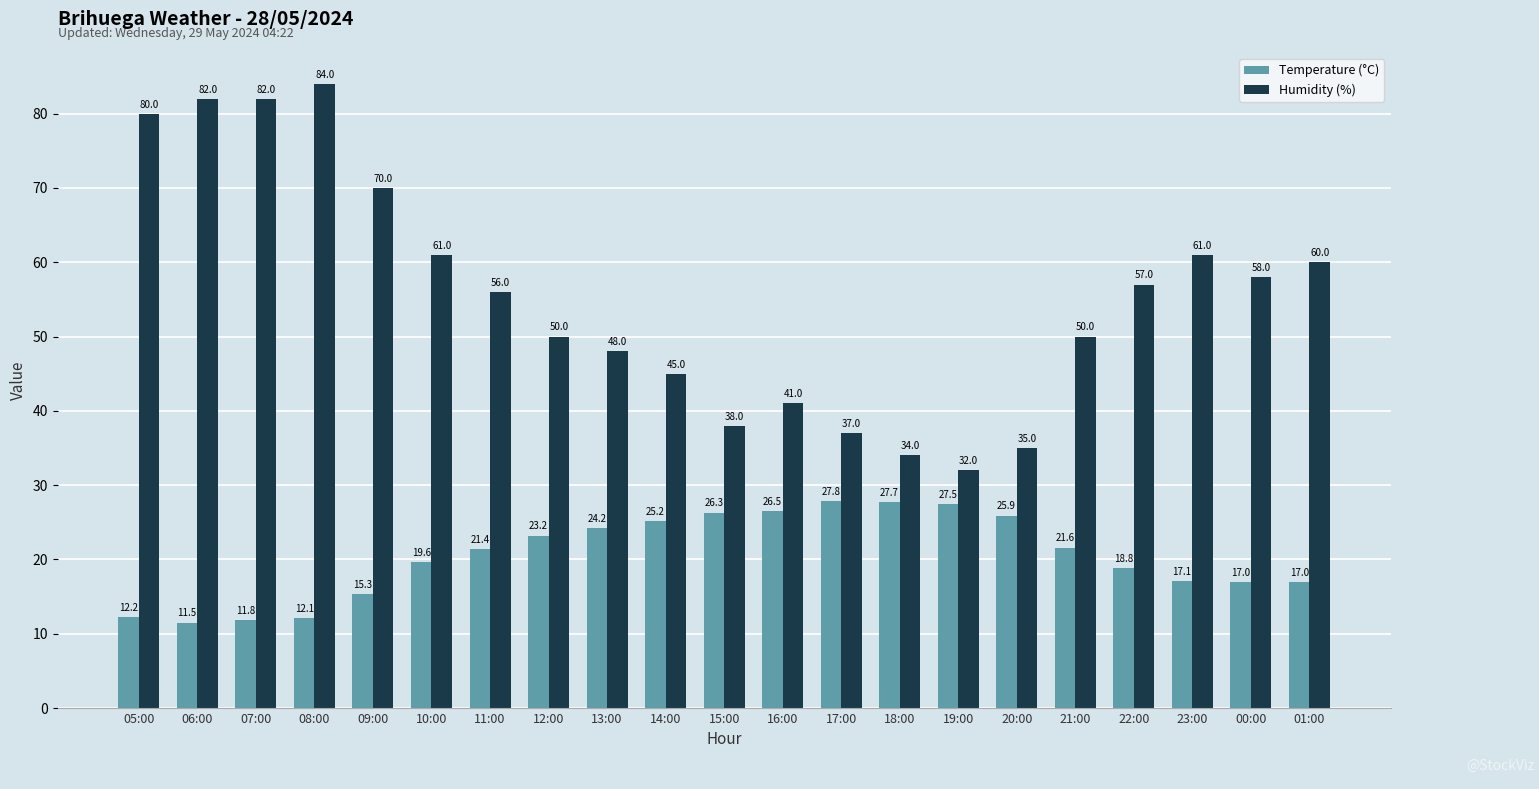

What is the approximate value of Temperature (°C) at 13:00?

24.2